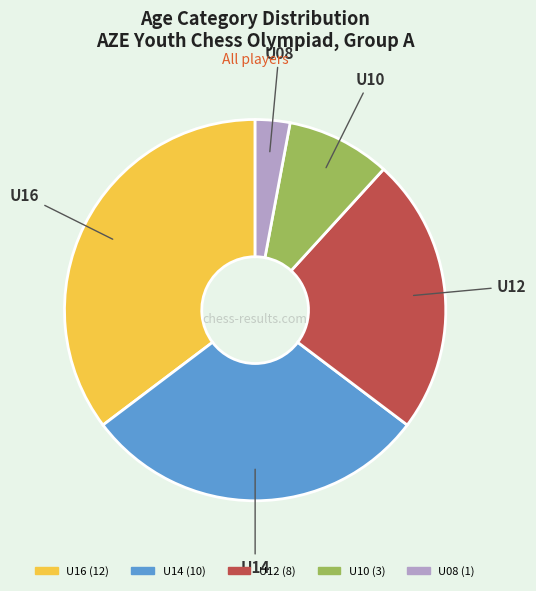

Is there any slice that represents more than half of the pie?

No